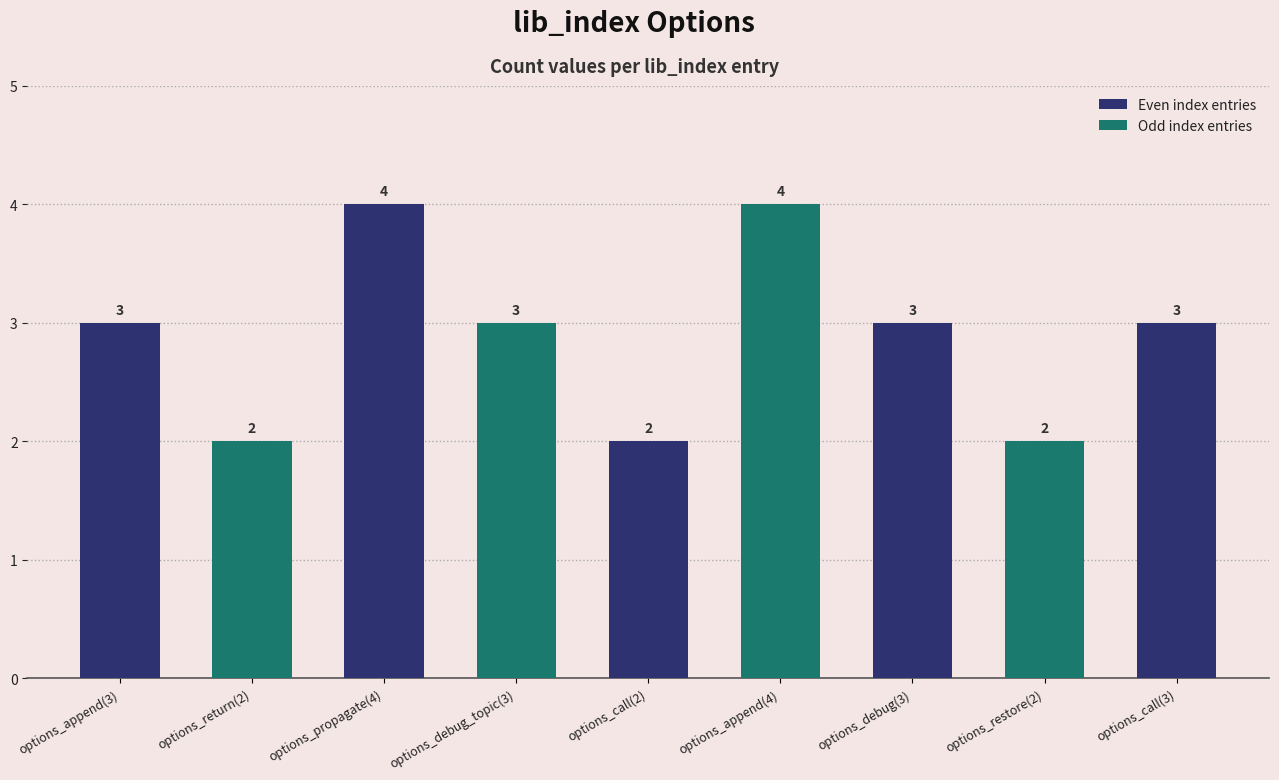

How many bars are there in total?

9